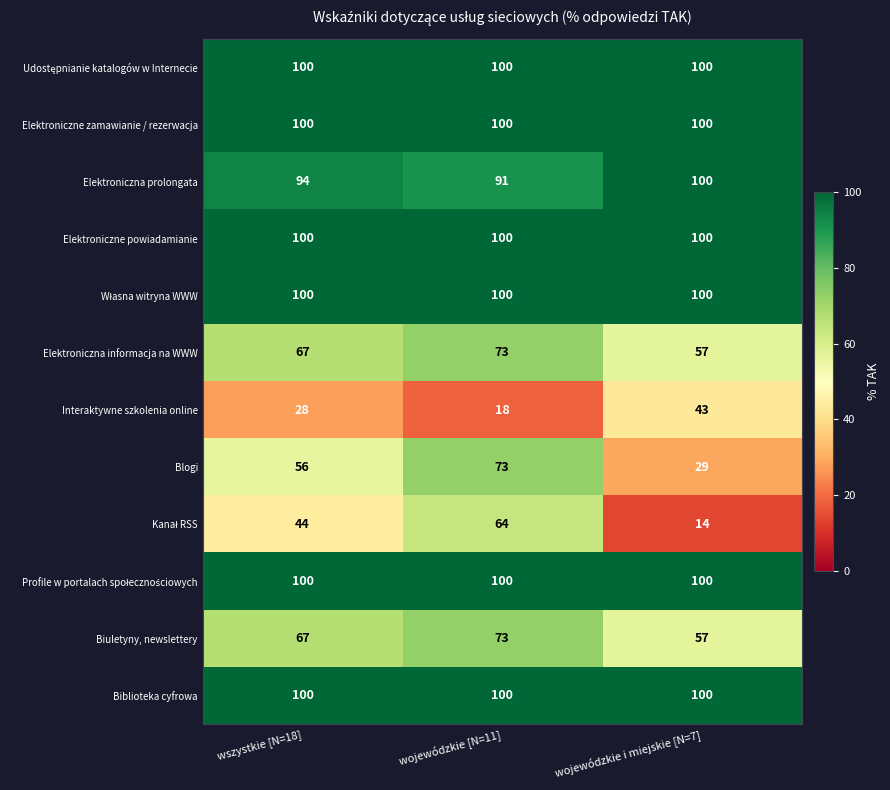

What is the sum of the Interaktywne szkolenia online values at wojewódzkie i miejskie [N=7] and wojewódzkie [N=11]?

61